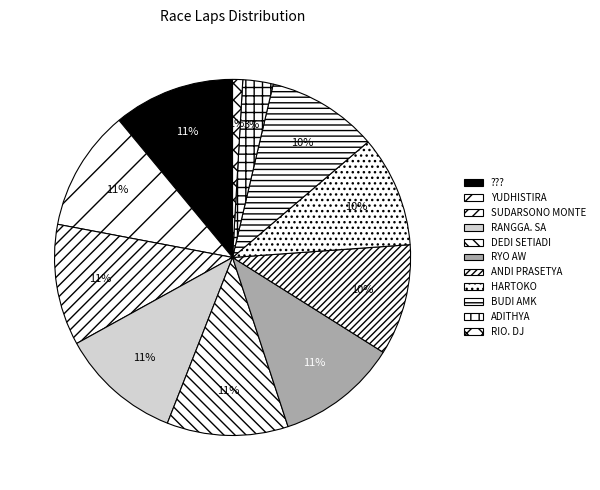

Does any single category account for the majority?

No